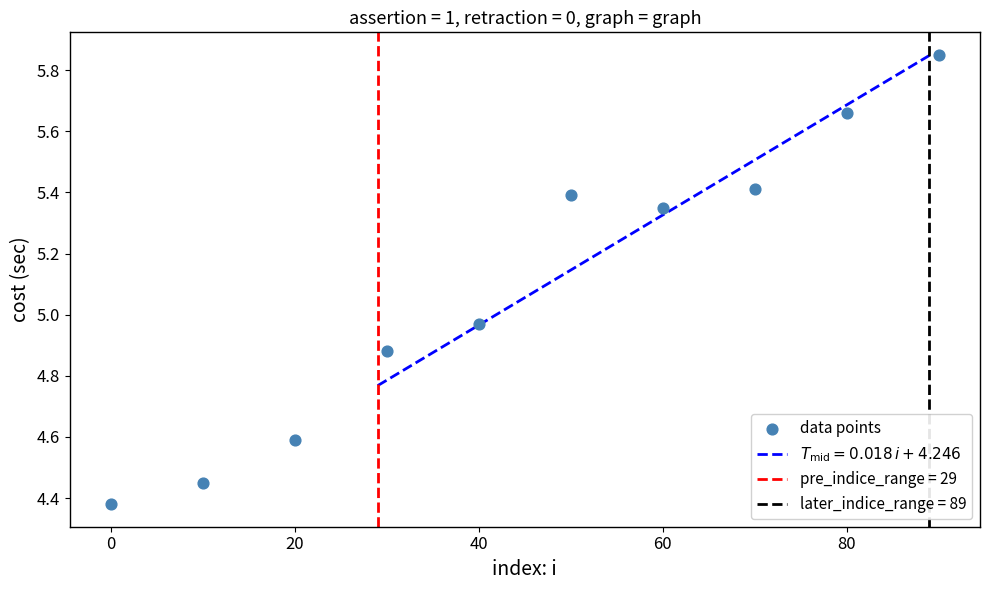

What is the range of Y values (max minus min)?

1.5